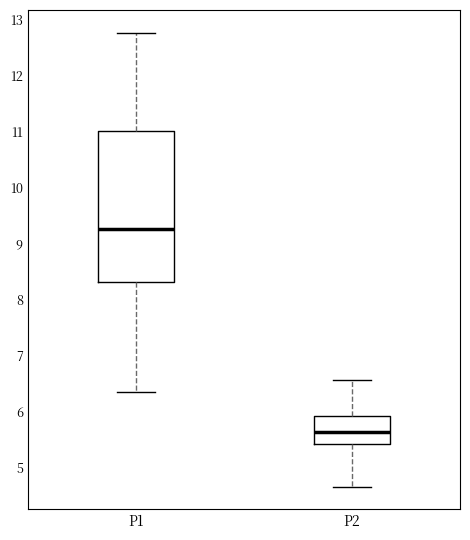

Reading left to right, read every box against the y-axis: the position of its median line, the range the box covers, and the ends of its whiskers. The values are not printed on the chart, so give them approximately, as read against the axis.

P1: median 9.3, box 8.3 to 11.0, whiskers 6.4 to 12.8
P2: median 5.6, box 5.4 to 5.9, whiskers 4.7 to 6.6